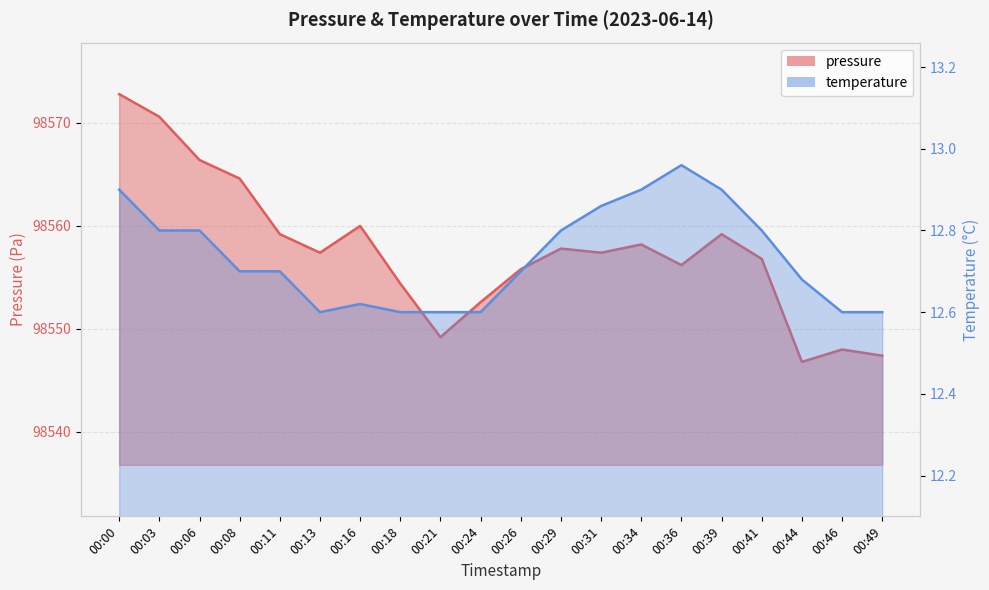

What is the highest value of the pressure series?

98572.8